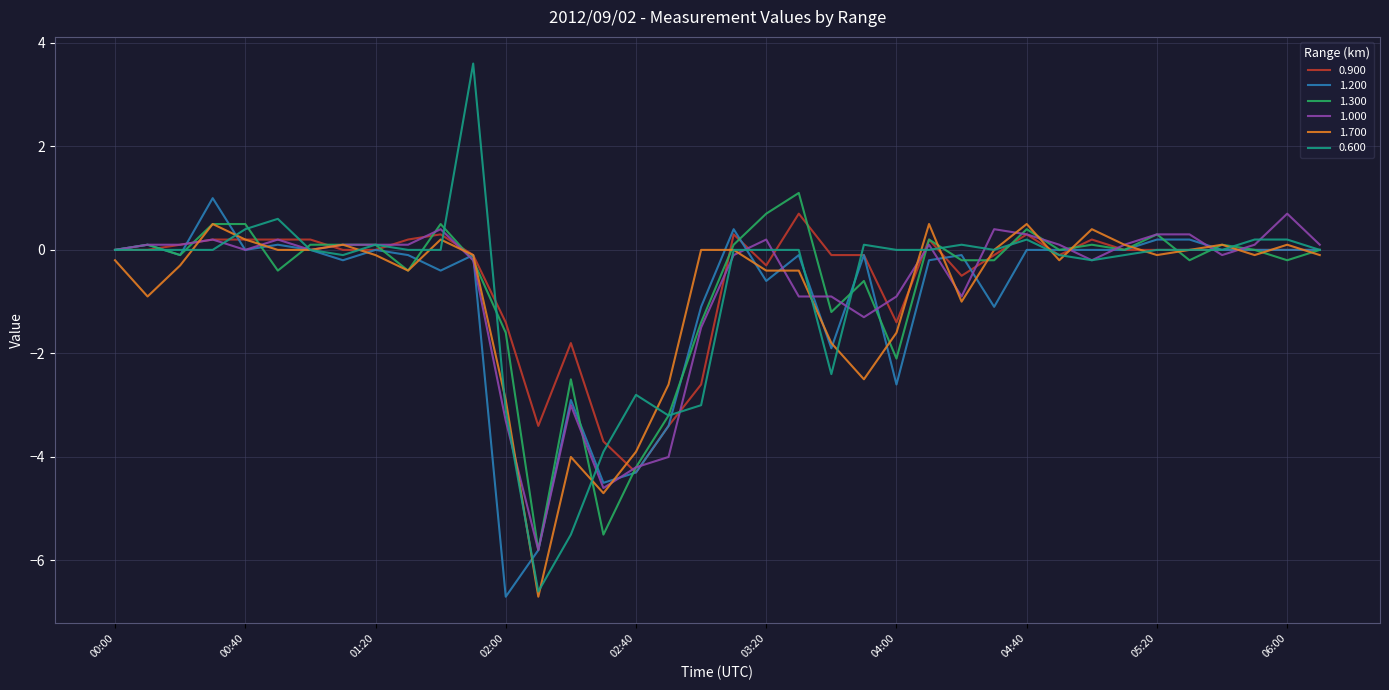

Which series has the widest spread of values?

0.600